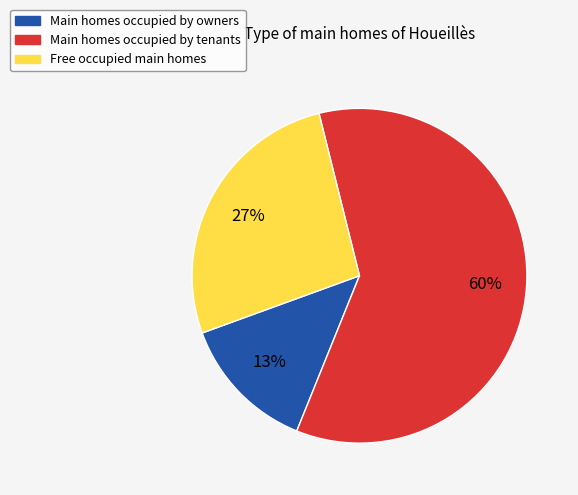

To the nearest percent, what is the average slice percentage?

33%